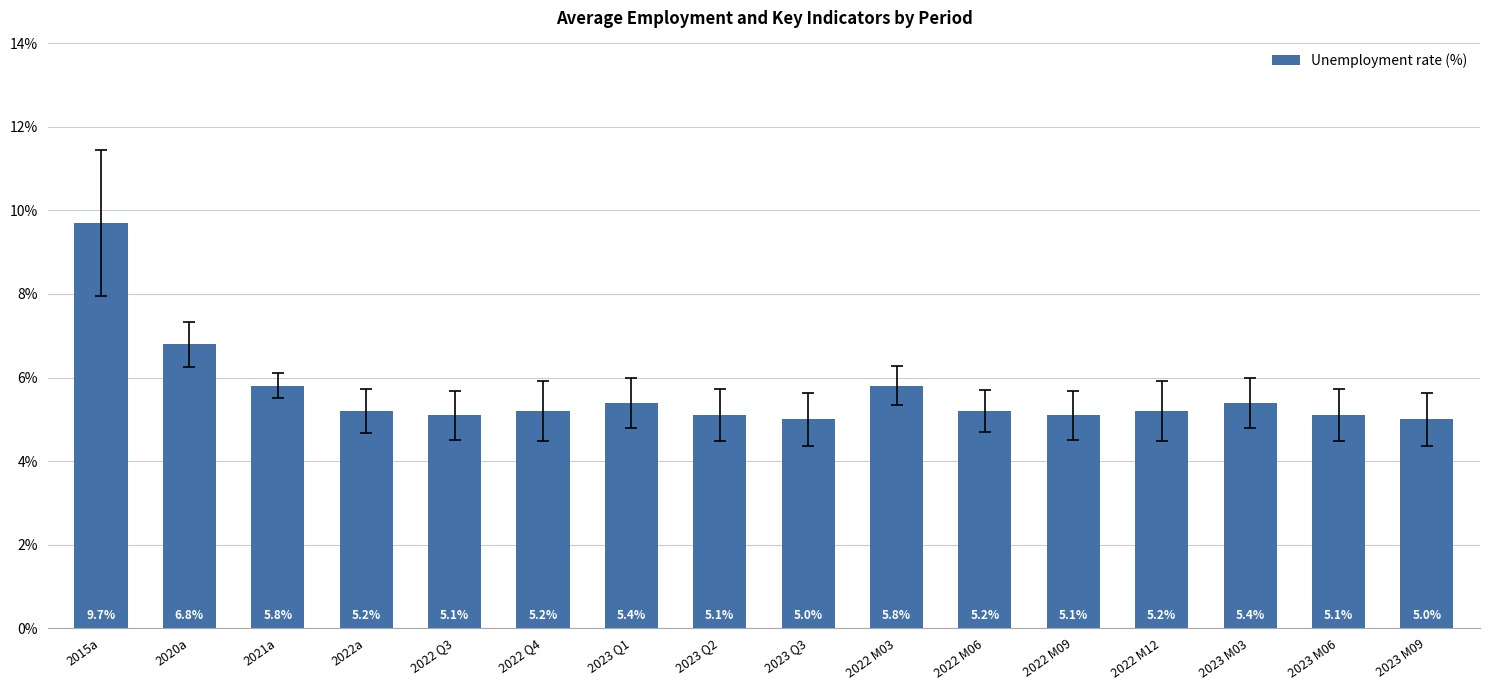

Reading left to right, list all the values displayed in this chart.

2015a=9.7	2020a=6.8	2021a=5.8	2022a=5.2	2022 Q3=5.1	2022 Q4=5.2	2023 Q1=5.4	2023 Q2=5.1	2023 Q3=5.0	2022 M03=5.8	2022 M06=5.2	2022 M09=5.1	2022 M12=5.2	2023 M03=5.4	2023 M06=5.1	2023 M09=5.0